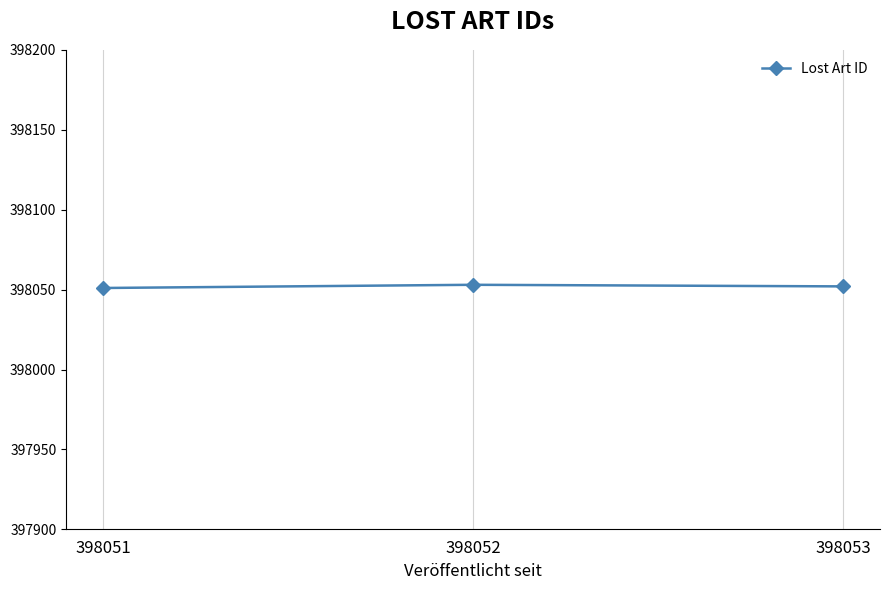

Is it true that the value at 398051 is 398051?

True